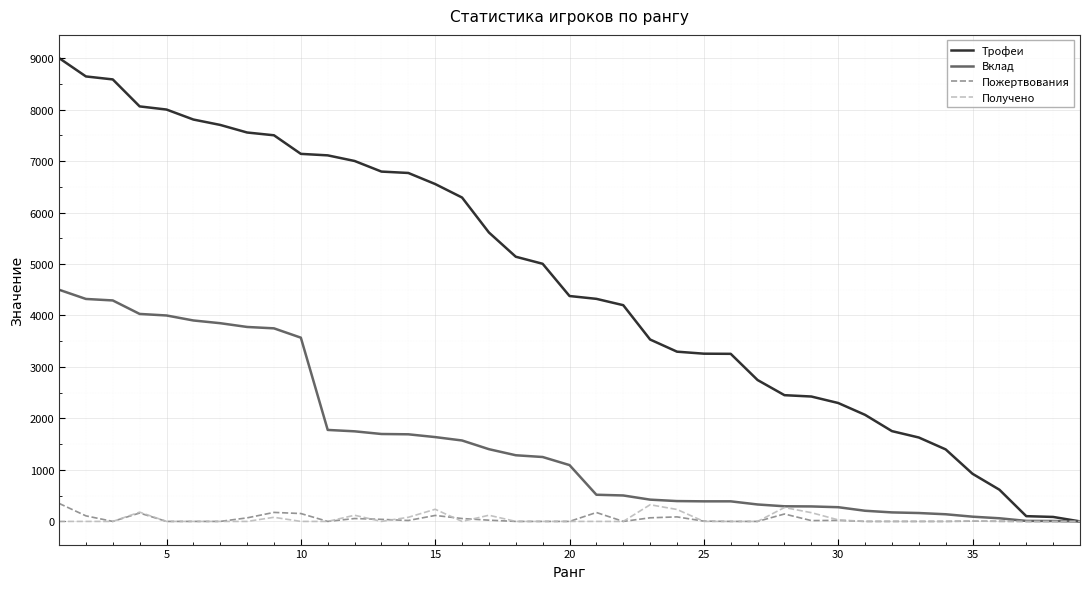

Which series has the largest range (max minus min)?

Трофеи